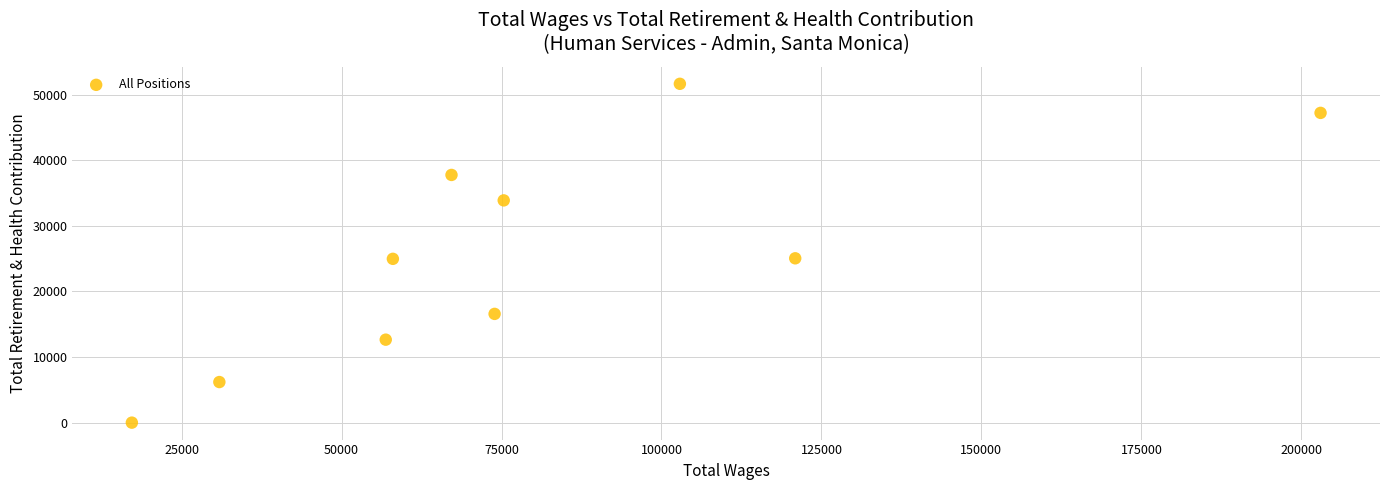

What is the average Y value?

25597